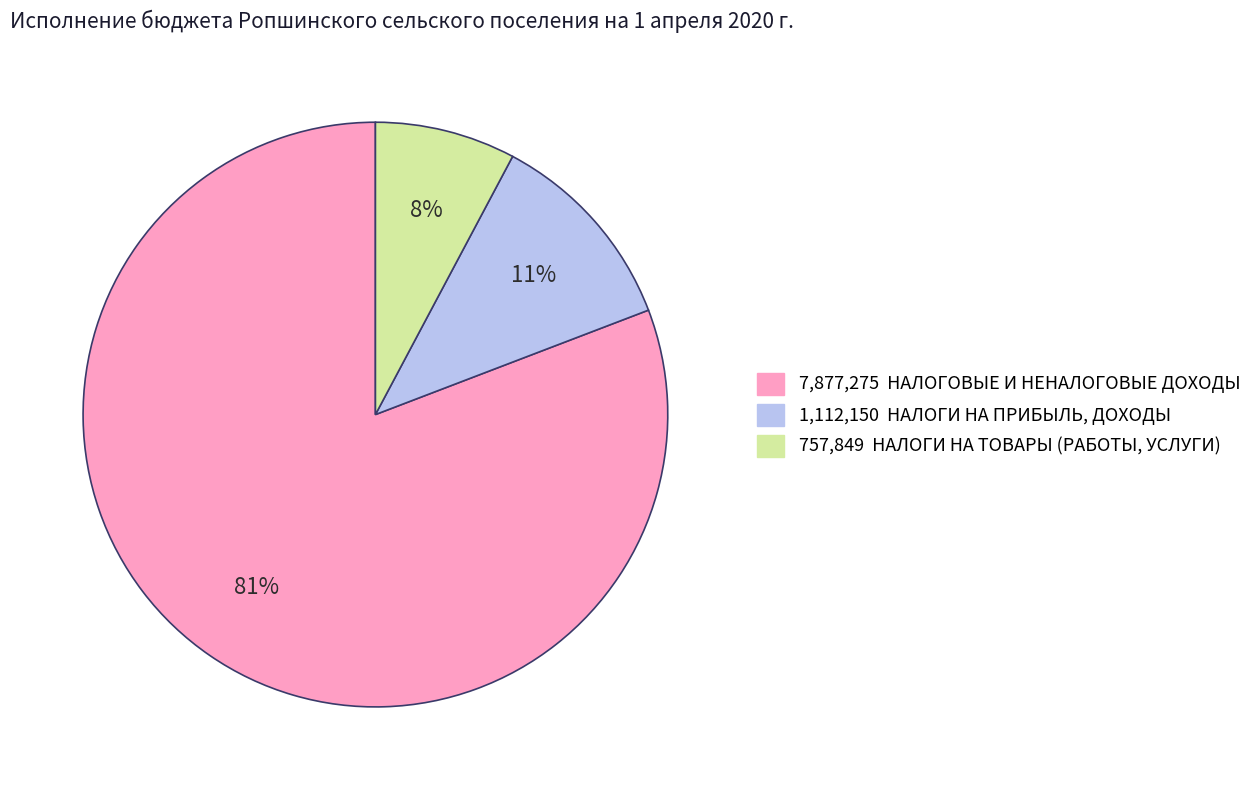

Count the number of slices in the pie.

3